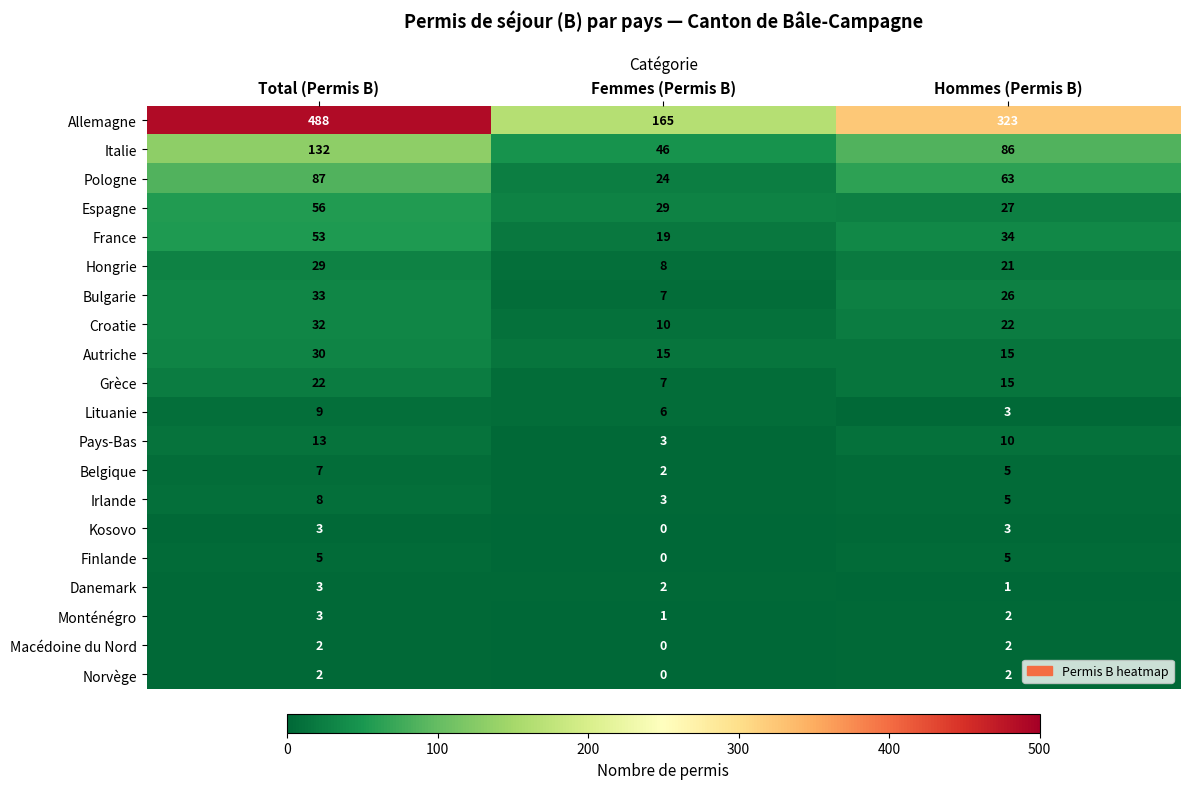

Rank the categories by Grèce value from highest to lowest.

Total (Permis B), Hommes (Permis B), Femmes (Permis B)